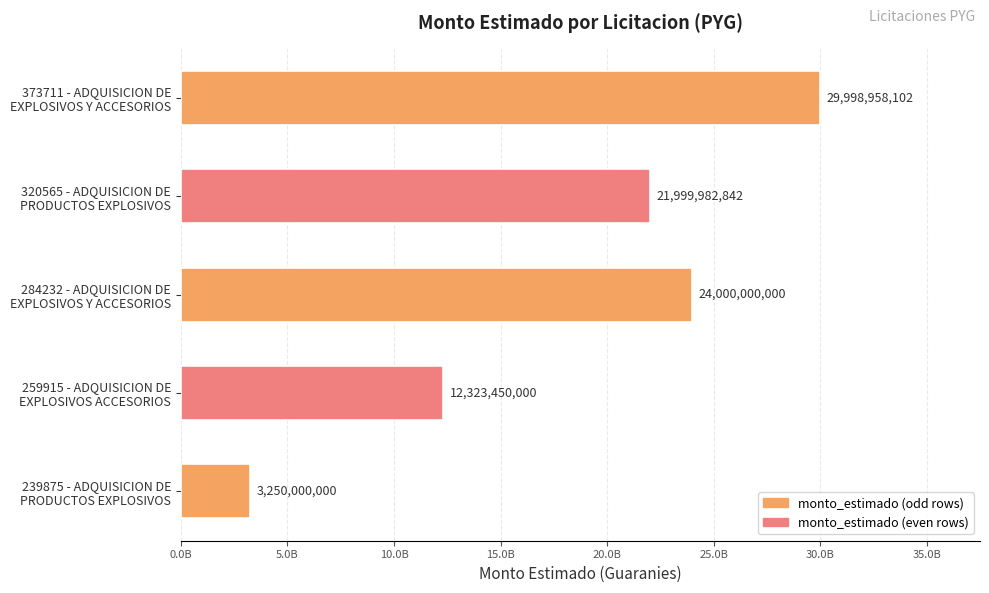

Are the bars horizontal?

Yes